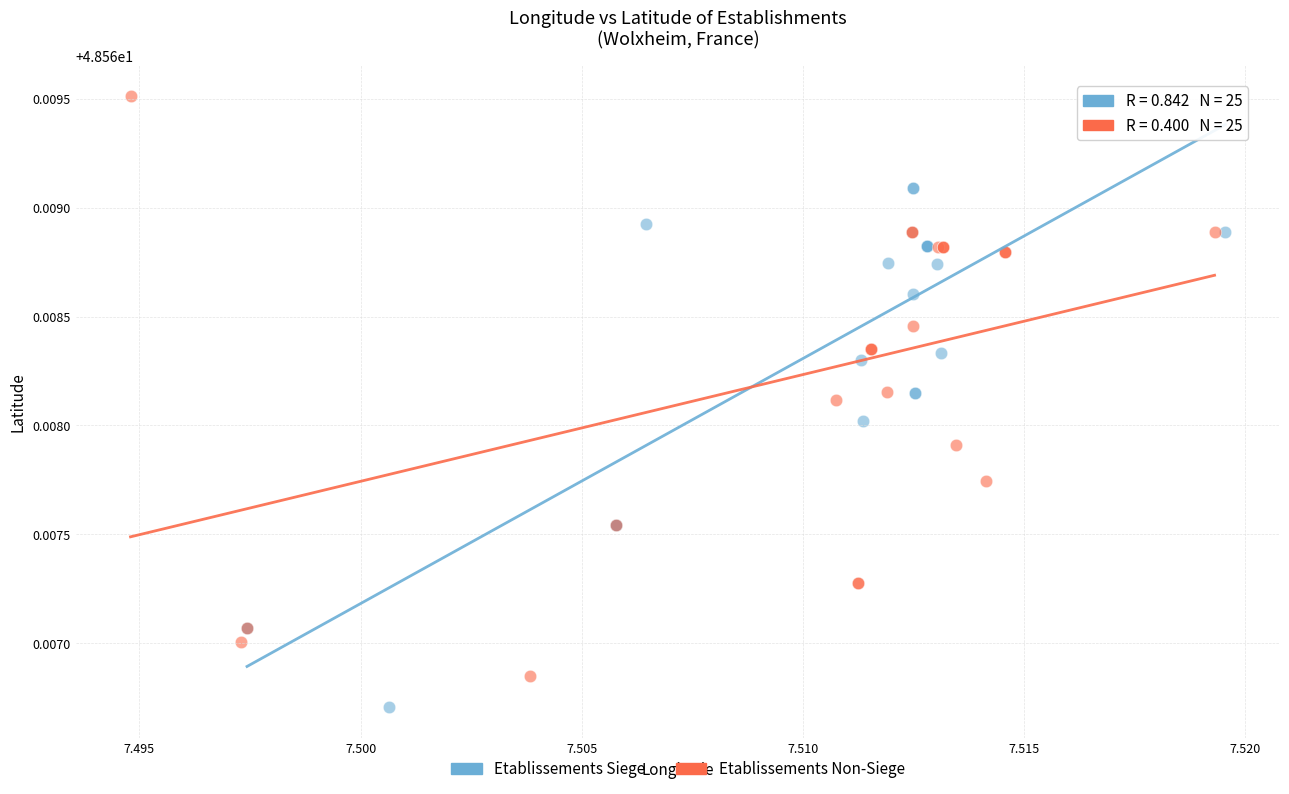

Which series contains the highest Y value?

Etablissements Non-Siege